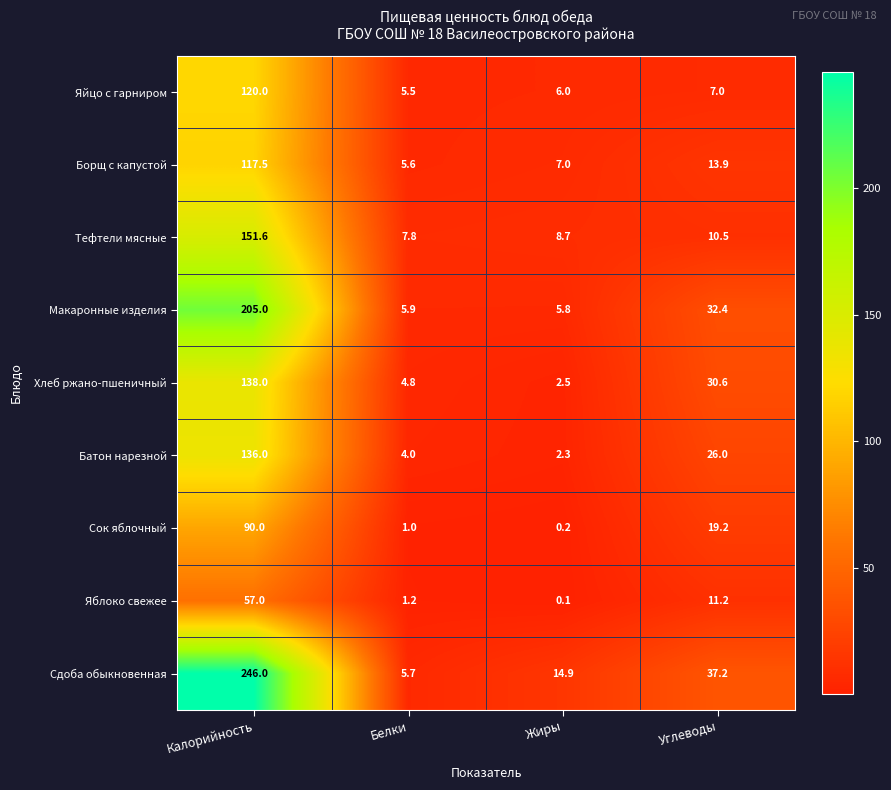

The Яблоко свежее series shows 93.3 at Калорийность. True or false?

False